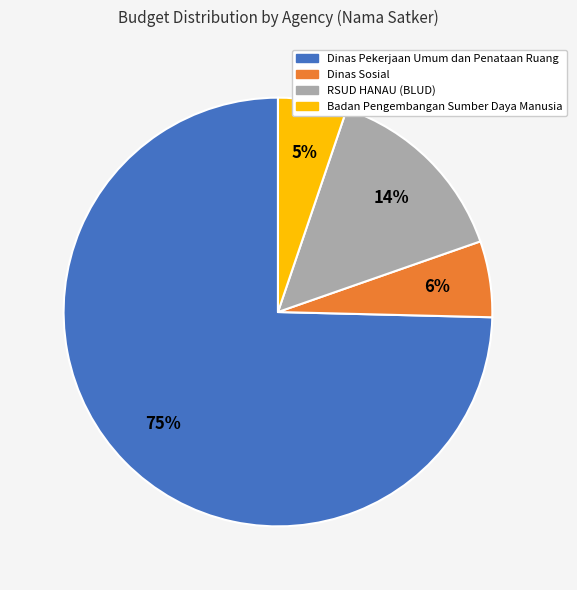

To the nearest percent, what is the combined percentage of Dinas Pekerjaan Umum dan Penataan Ruang and RSUD HANAU (BLUD)?

89%